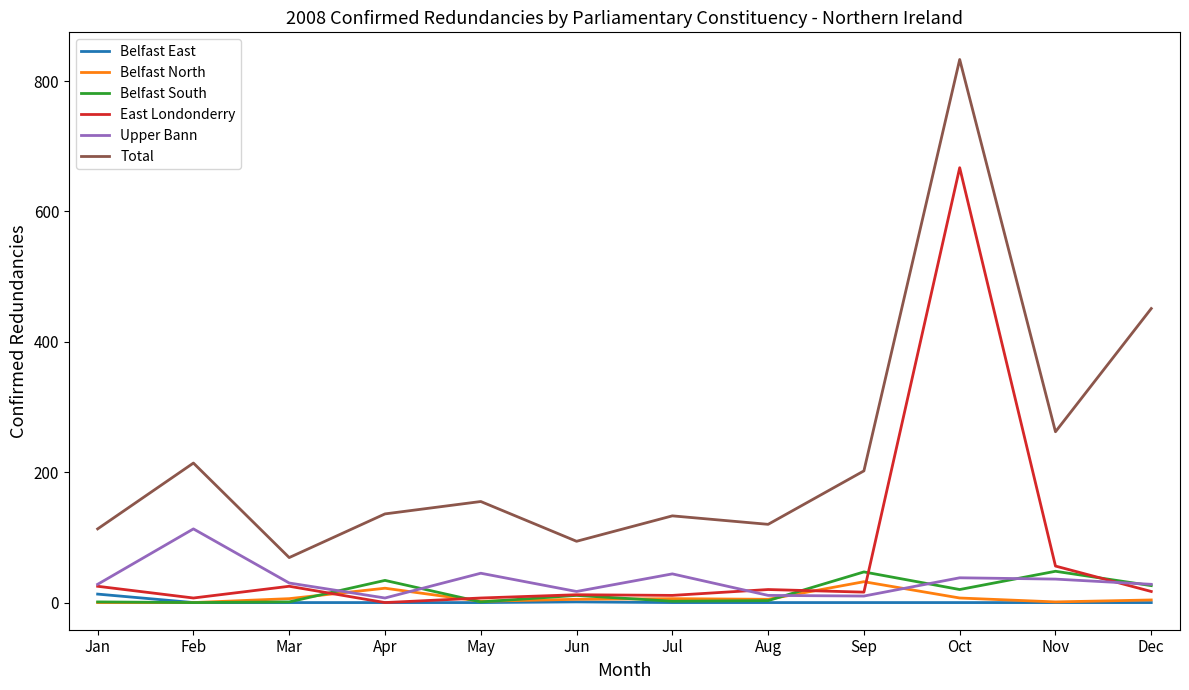

True or false: Total and Belfast North cross at least once.

False